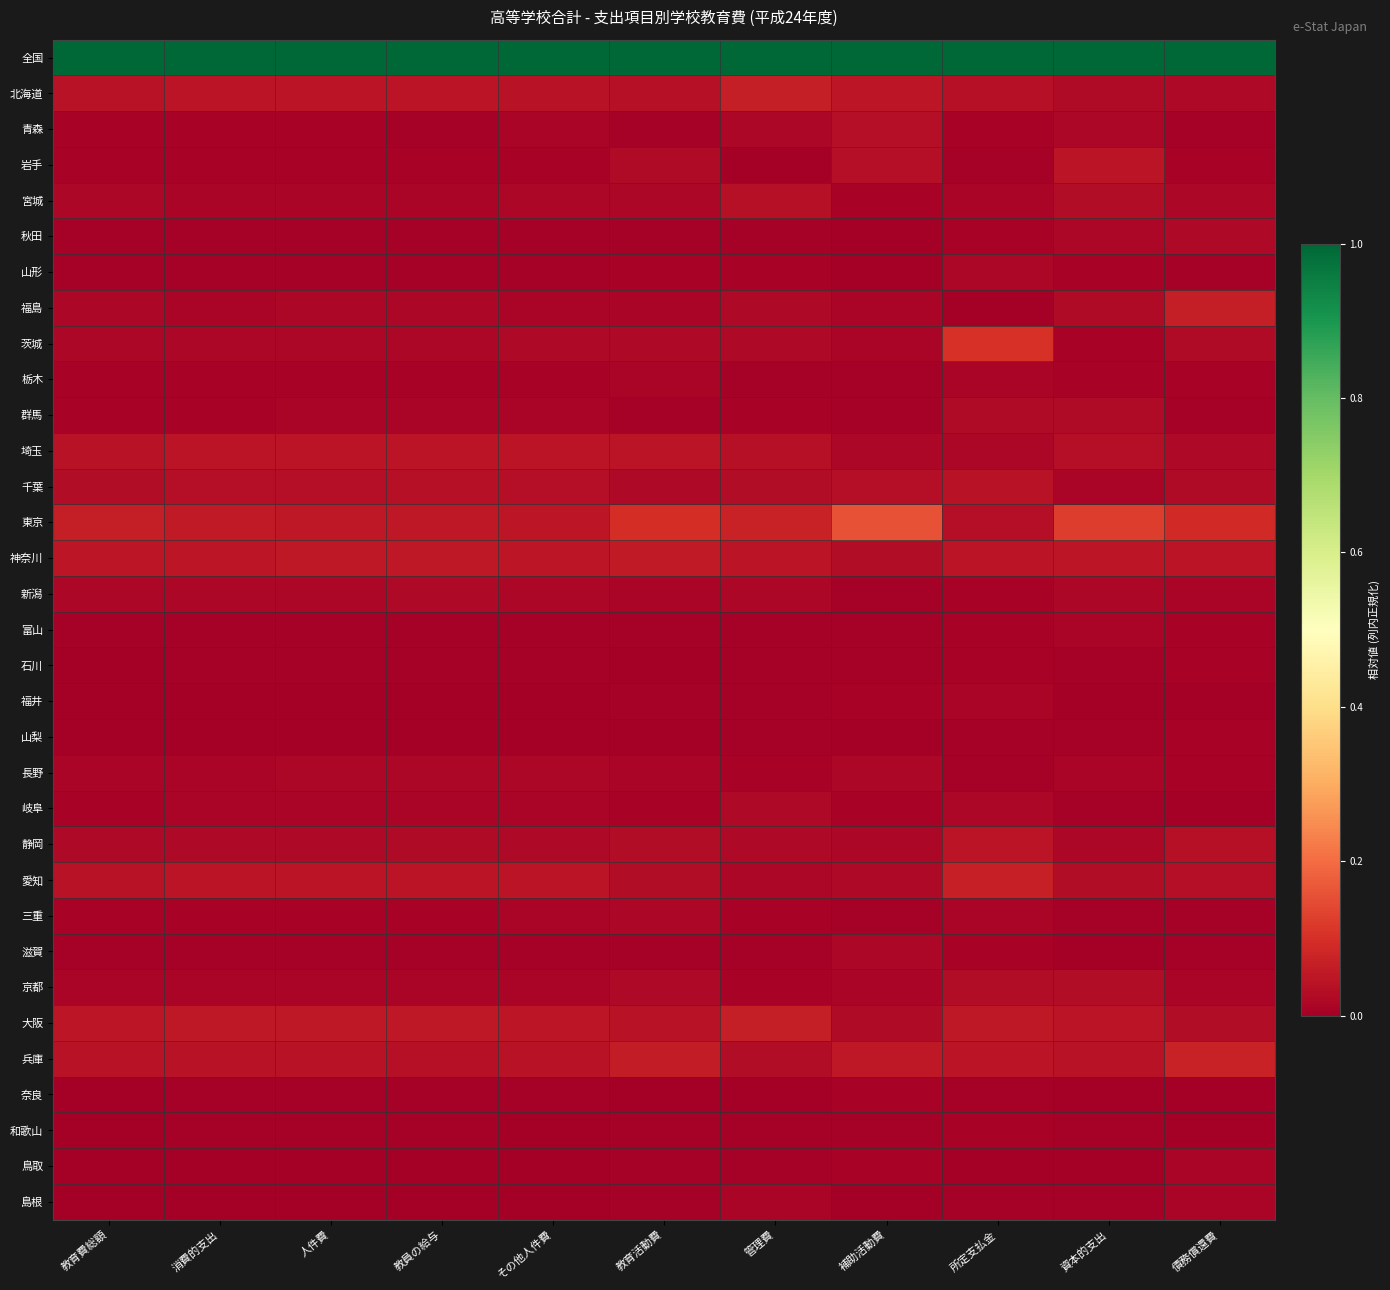

Which series has the largest total across all categories?

全国